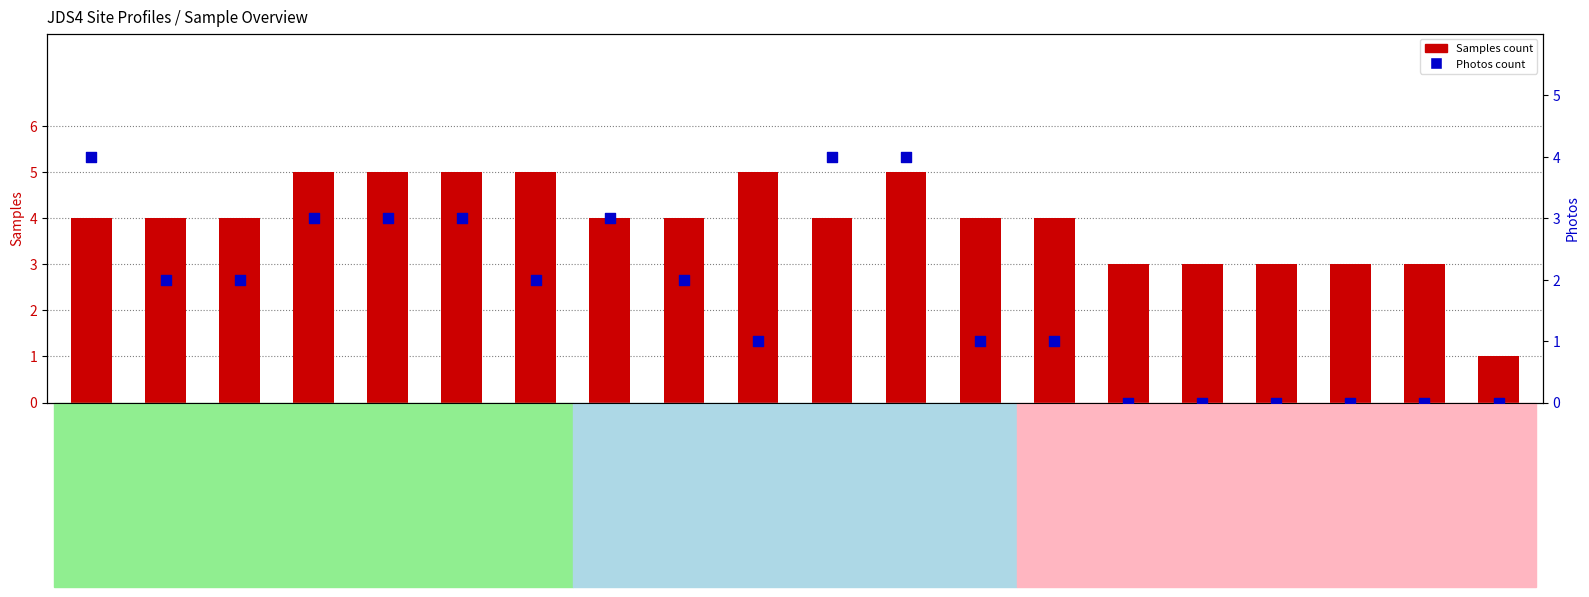

Which series reaches the maximum Y coordinate?

Samples count